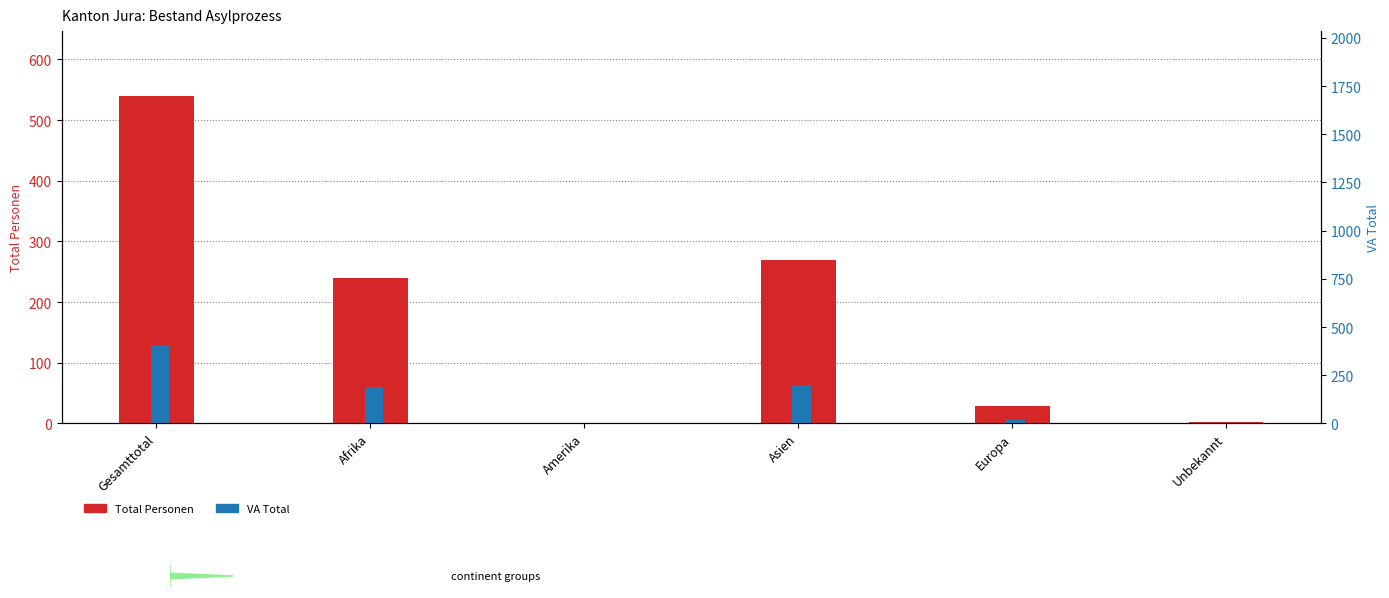

Rank the series at Afrika from lowest to highest value.

VA Total, Total Personen